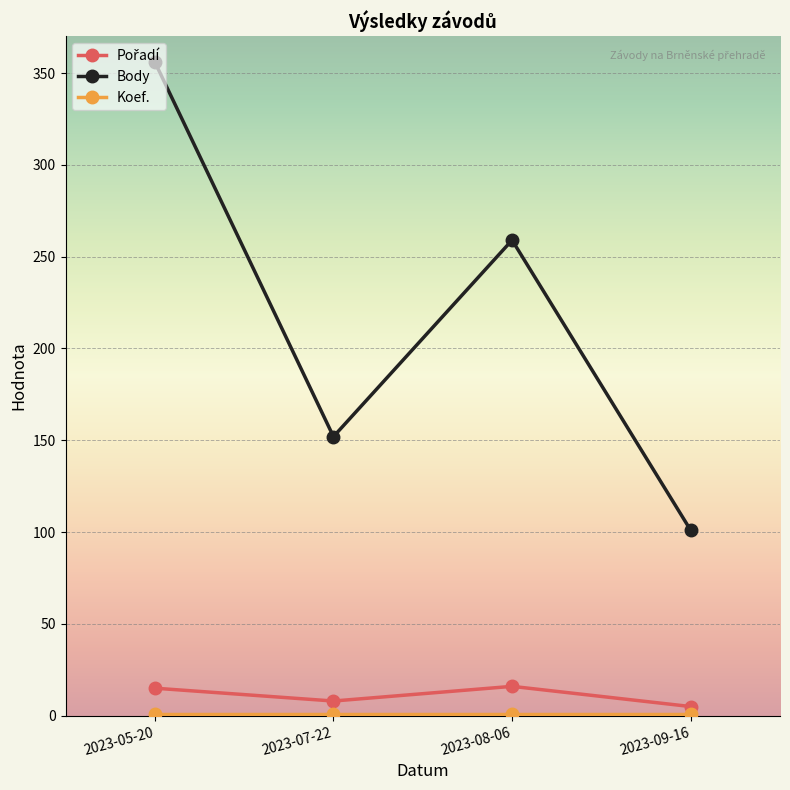

What is the difference between the maximum and second lowest values in the Body series?

204